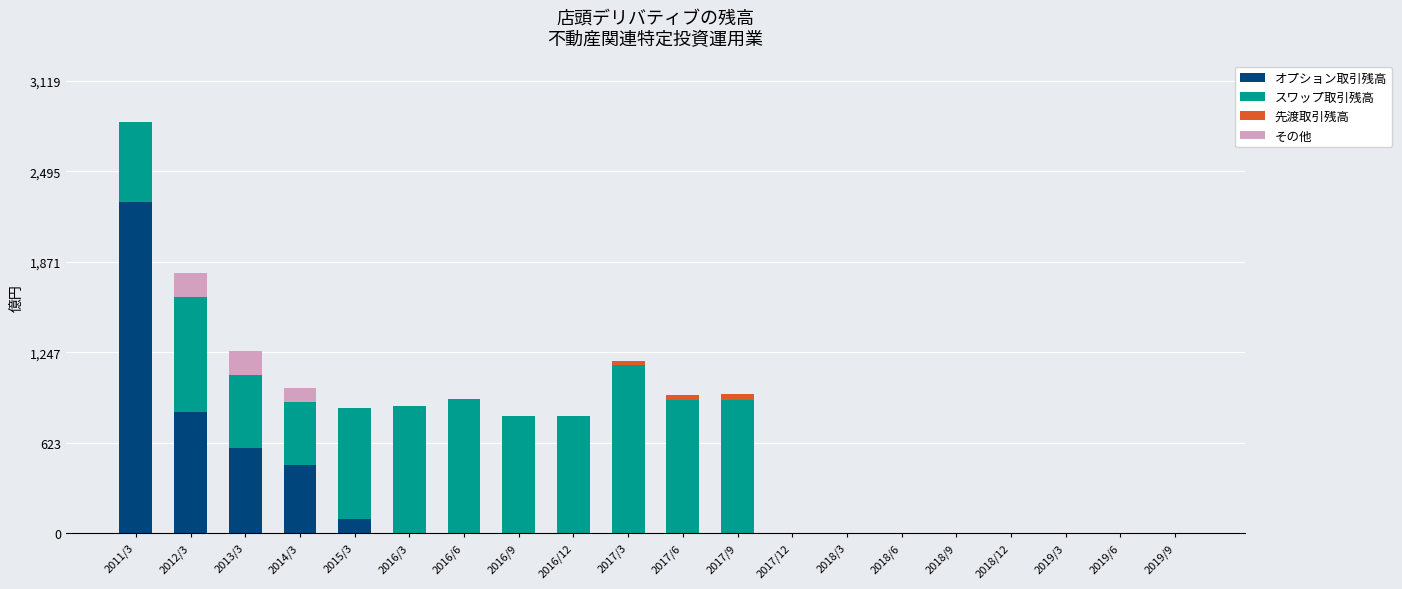

The value of オプション取引残高 at 2016/6 is -1416.5. True or false?

False